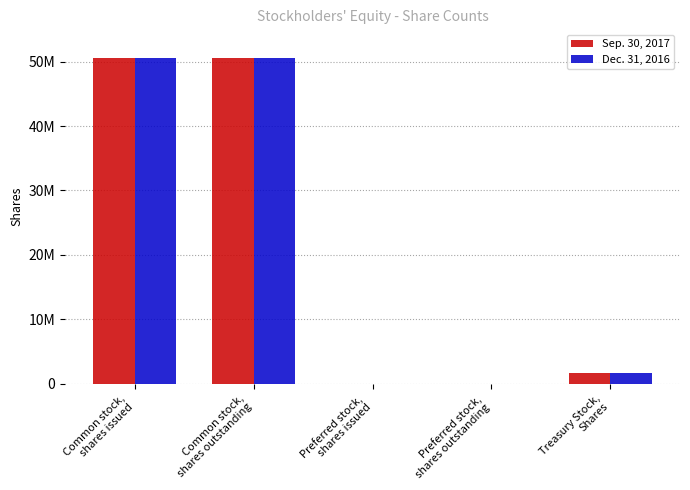

Does the chart contain stacked bars?

No